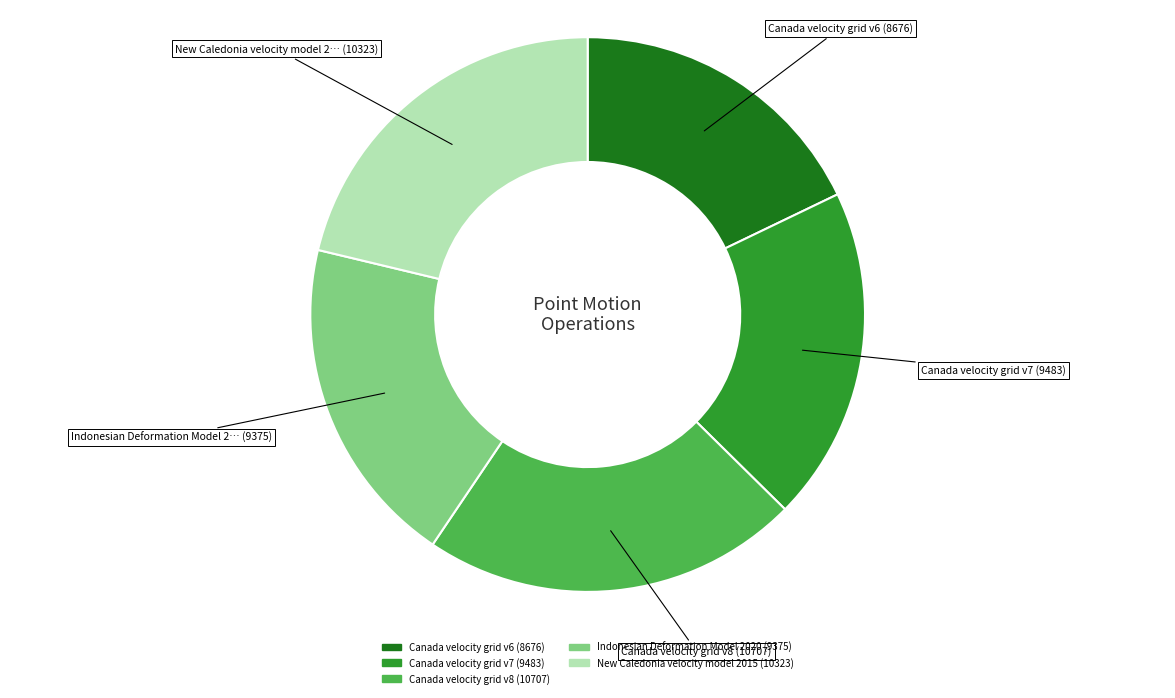

Count the number of slices in the pie.

5